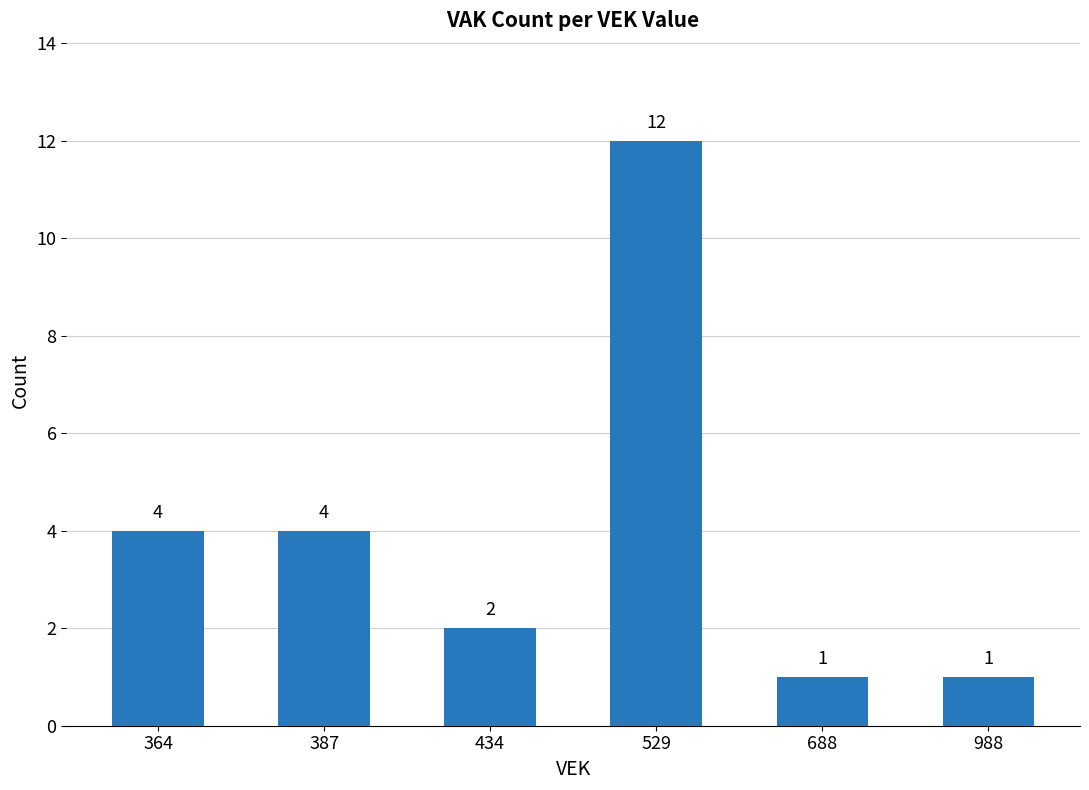

What is the value of the 5th bar from the left?

1